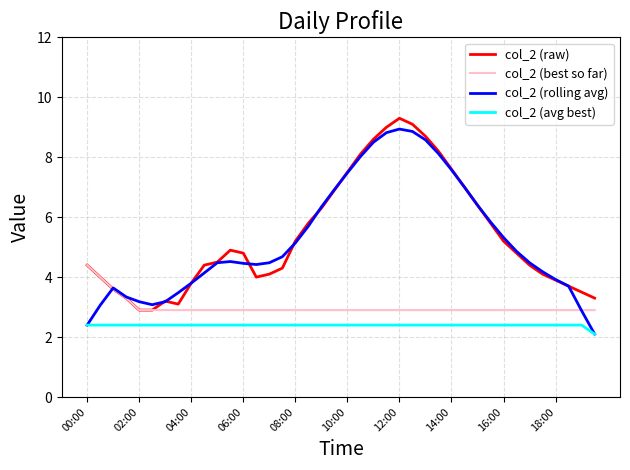

What is the lowest value of the col_2 (raw) series?

2.9